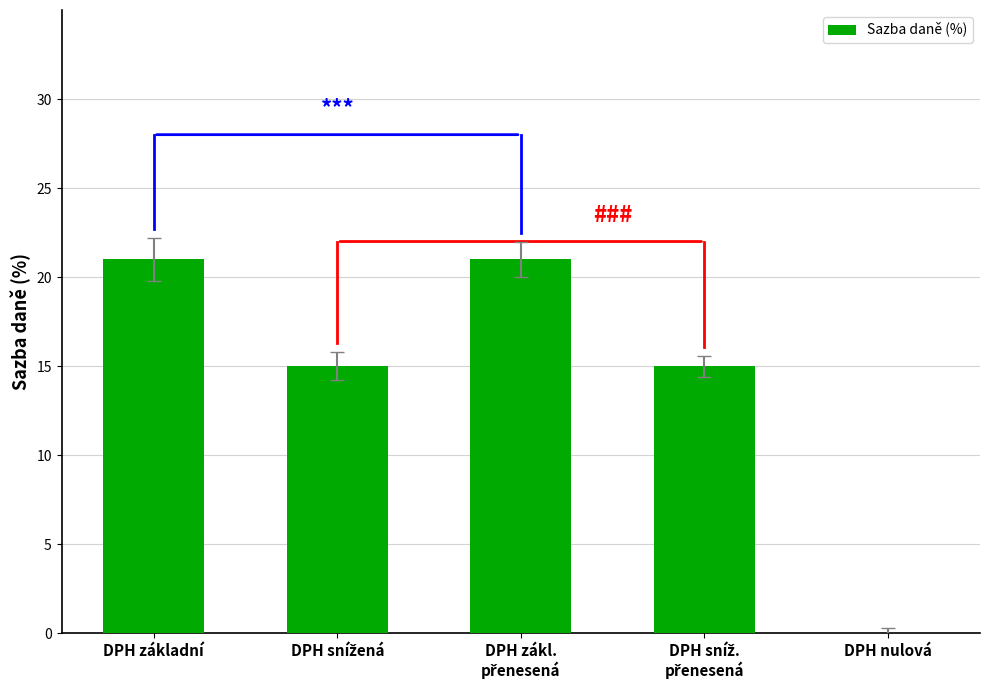

What is the sum of all values?

72